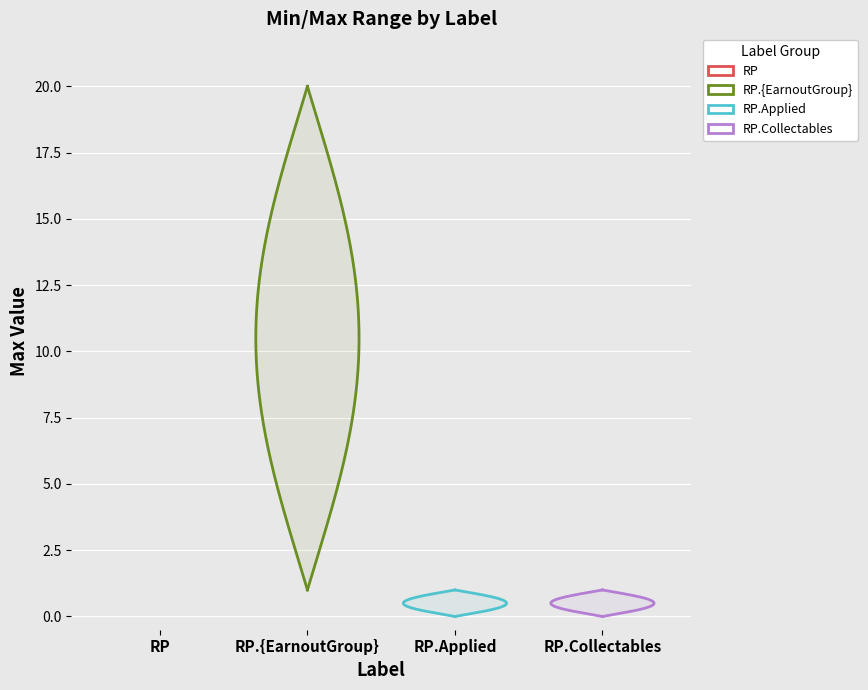

True or false: Max and Min intersect in this chart.

False